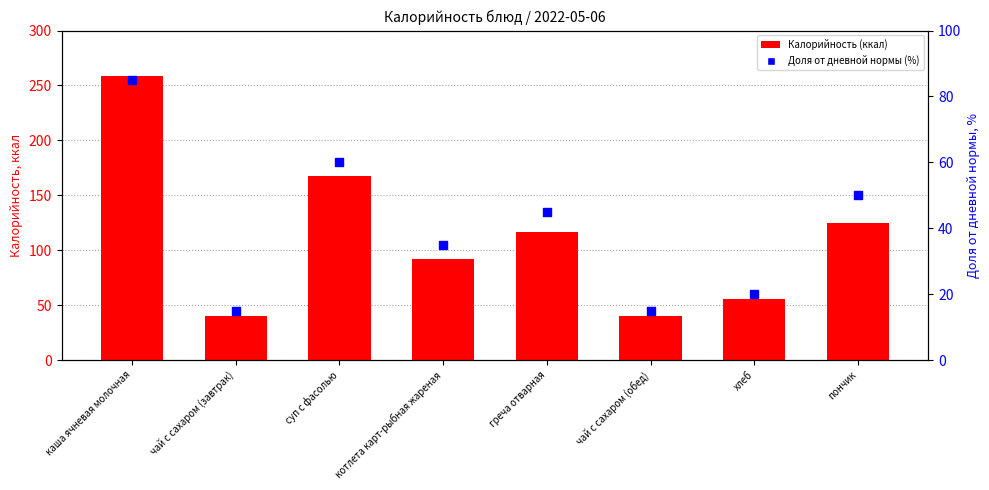

What are all the series names shown in the legend?

Калорийность (ккал), Доля от дневной нормы (%)